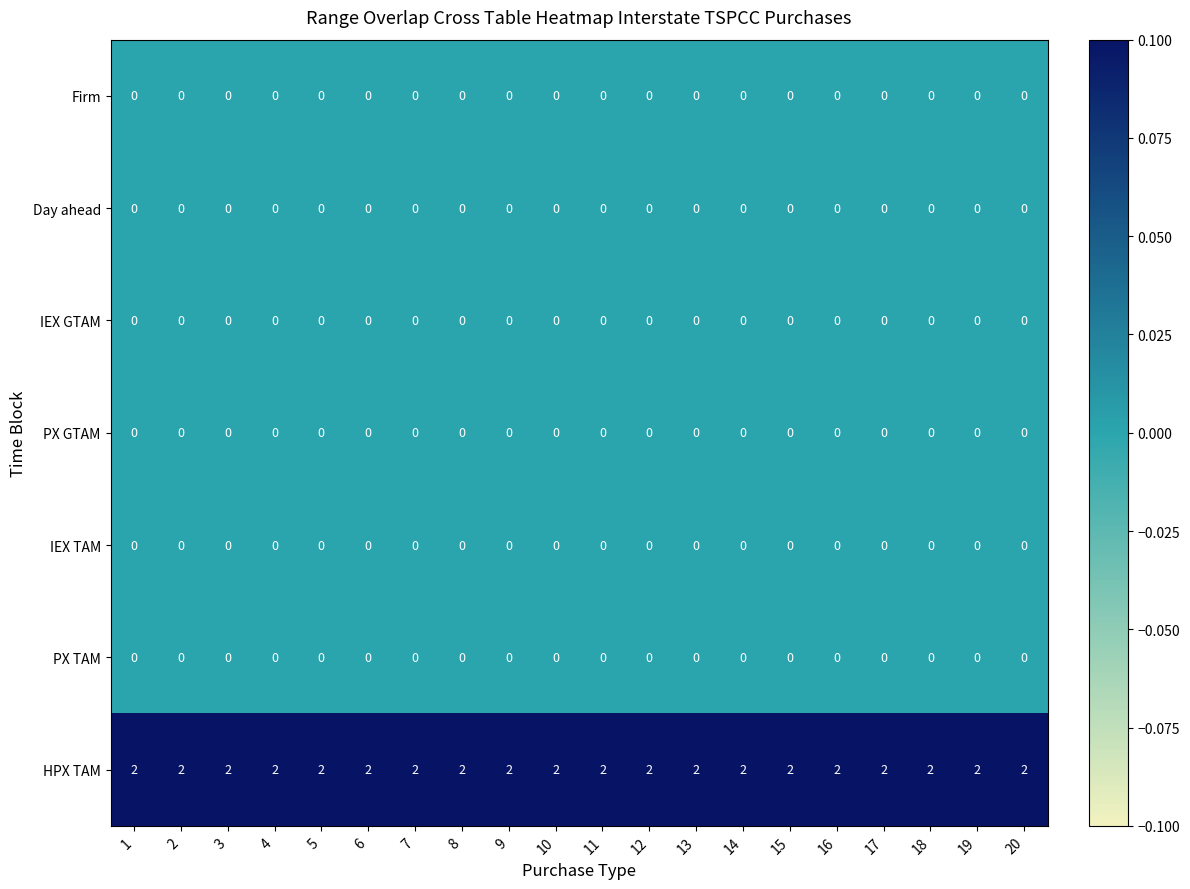

How many categories are shown in the chart?

20